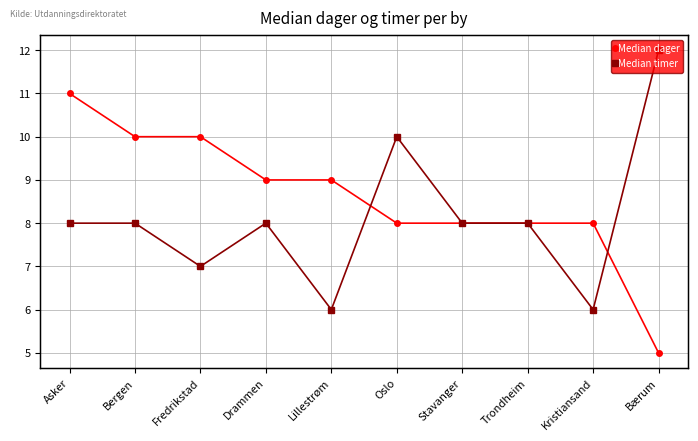

In Median timer, how many points are lower than both neighbors (excluding endpoints)?

3